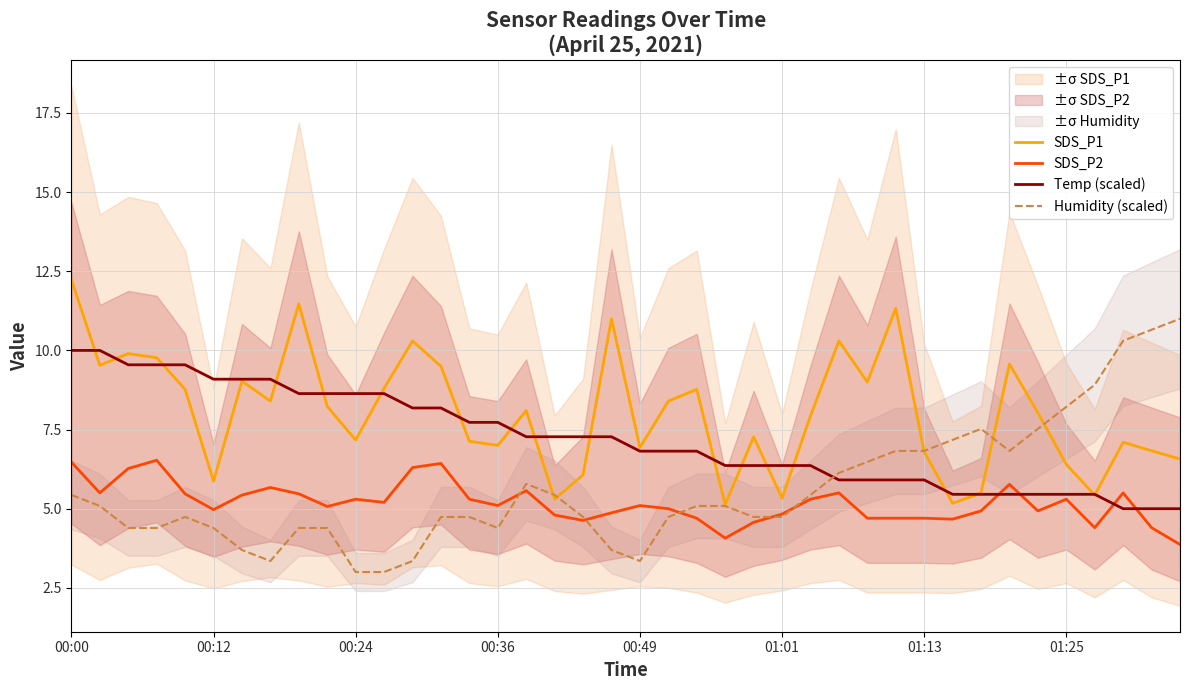

What is the minimum value for Humidity (scaled)?

3.0